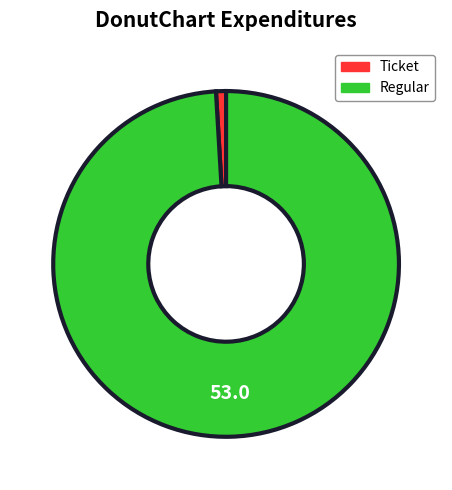

How many segments does this pie chart have?

2